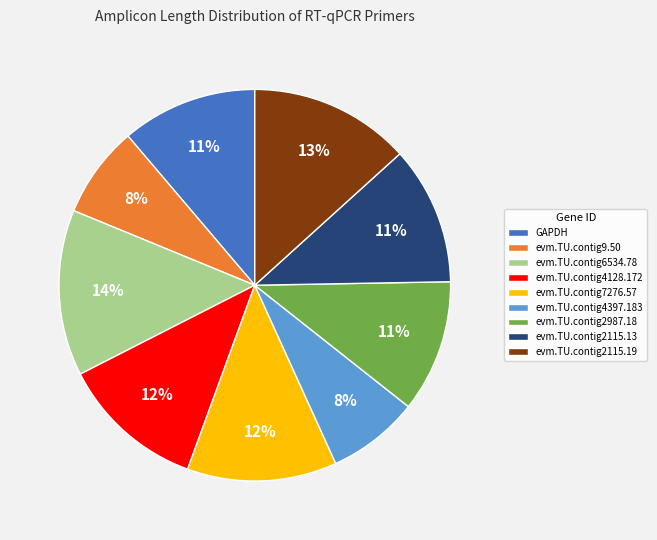

Do evm.TU.contig4397.183 and evm.TU.contig2115.13 together represent more than half of the pie?

No